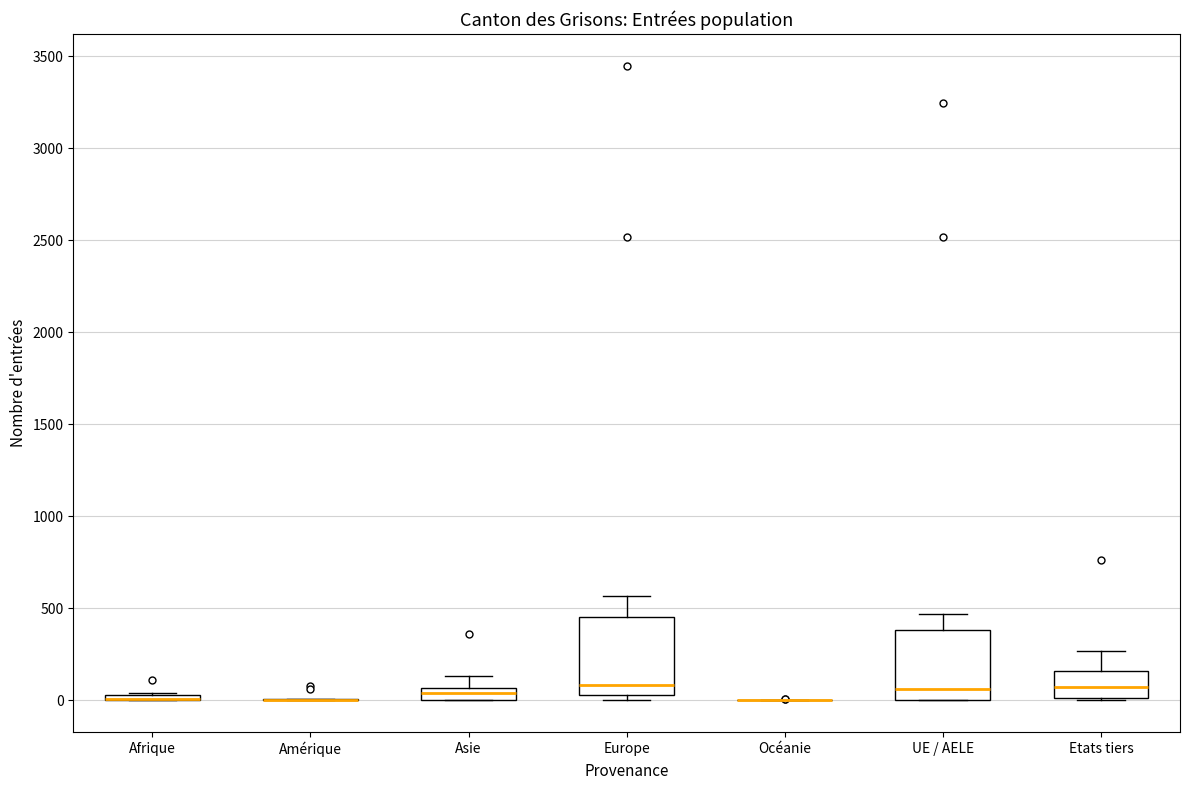

Where does the upper whisker of the box for Etats tiers end on the y-axis? The values are not printed on the chart, so give them approximately, as read against the axis.

250